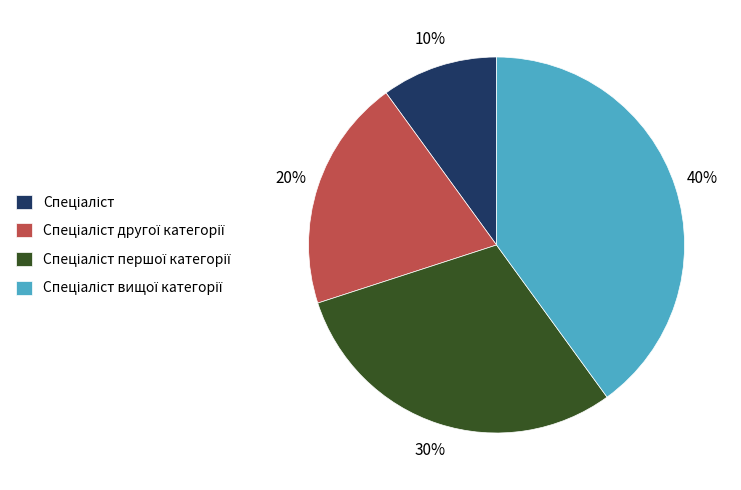

Is there a majority slice in this chart?

No